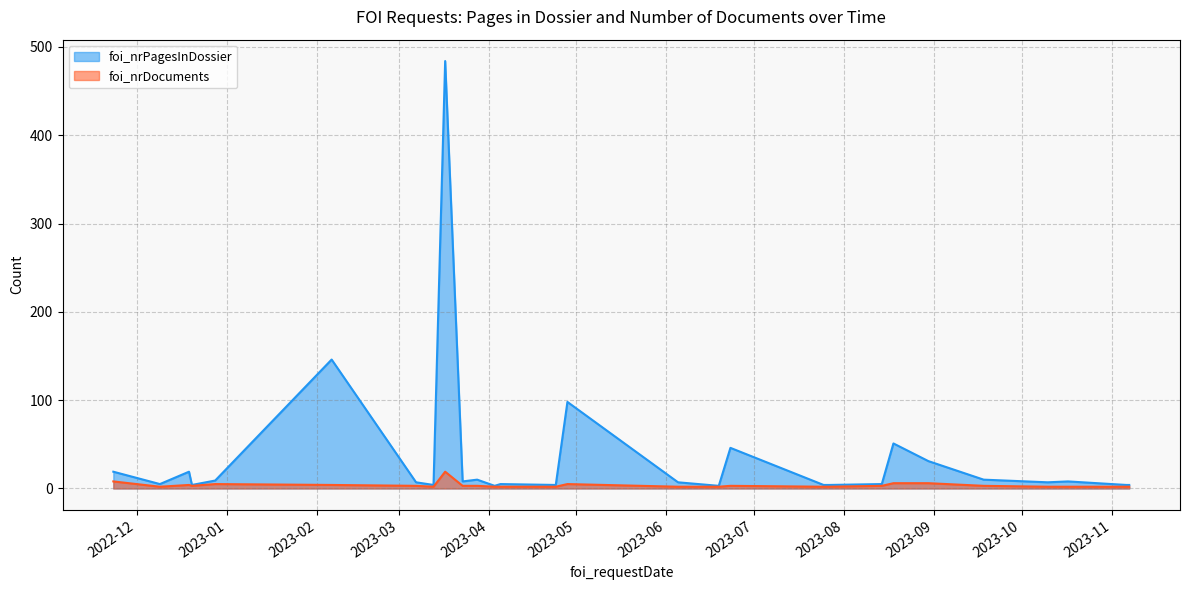

What is the maximum value for foi_nrDocuments?

19